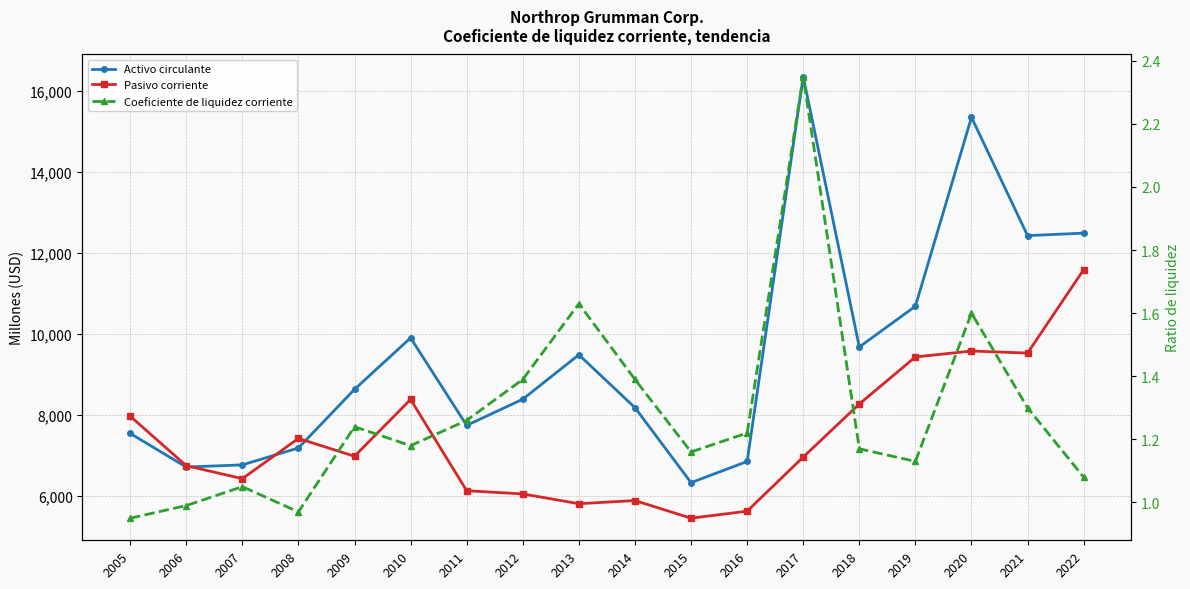

True or false: Pasivo corriente and Coeficiente de liquidez corriente intersect in this chart.

False